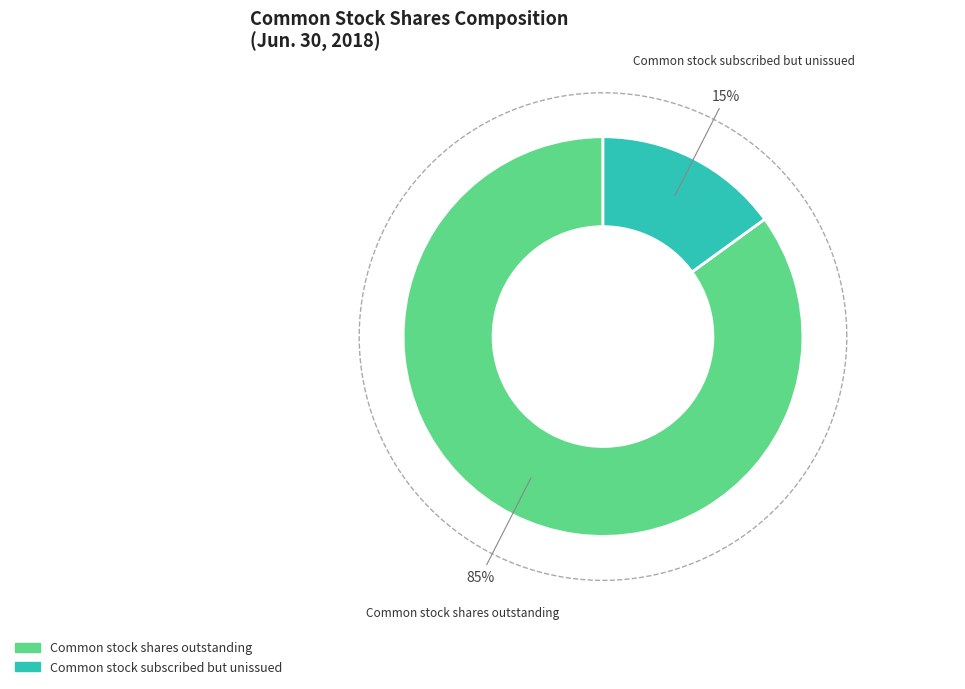

True or false: Common stock shares outstanding accounts for 85% of the total.

True